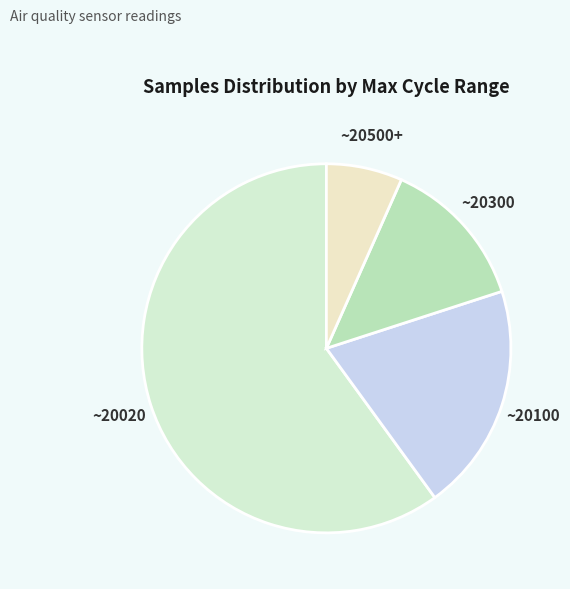

Count the number of slices in the pie.

4